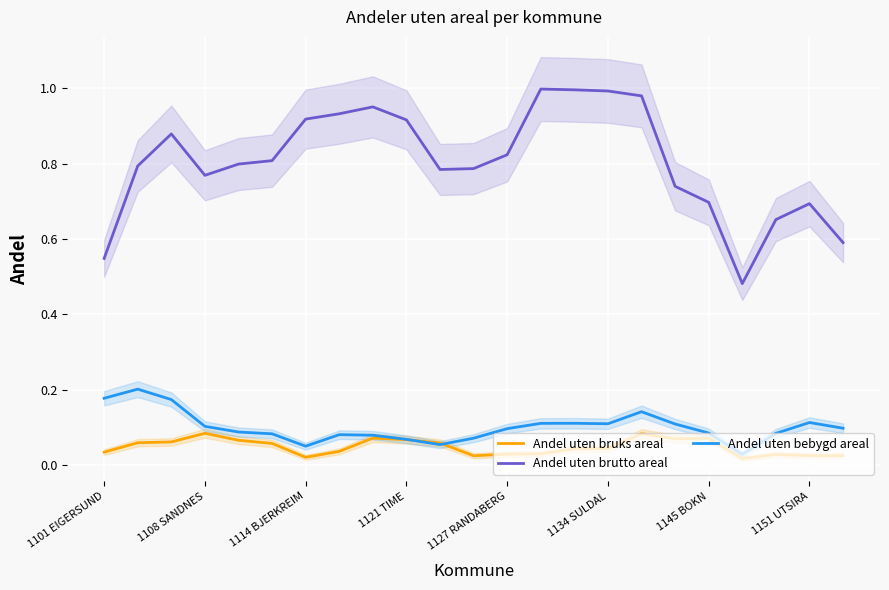

How many lines are shown in the chart?

3